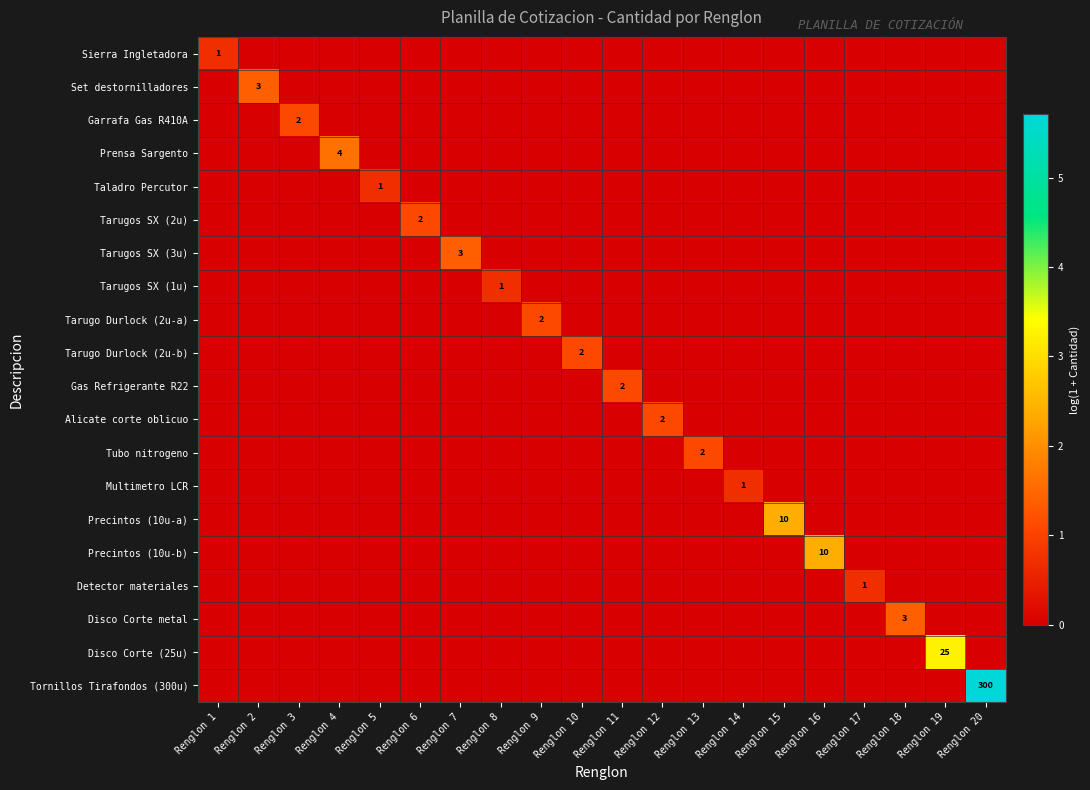

True or false: Alicate corte oblicuo has a value of 2 at Renglon 12.

True